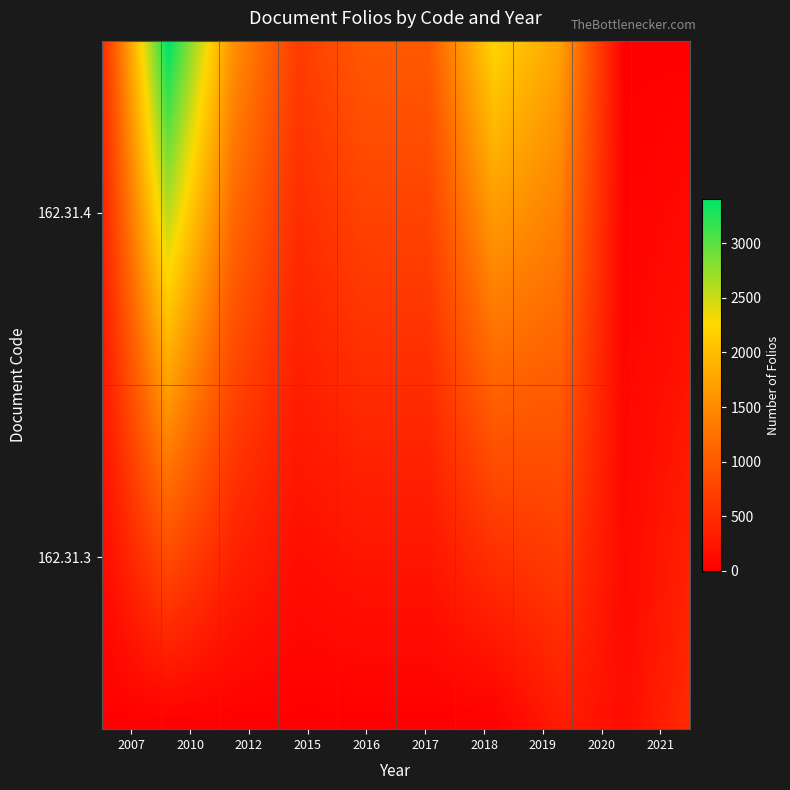

Which category has the highest value across all series?

2010